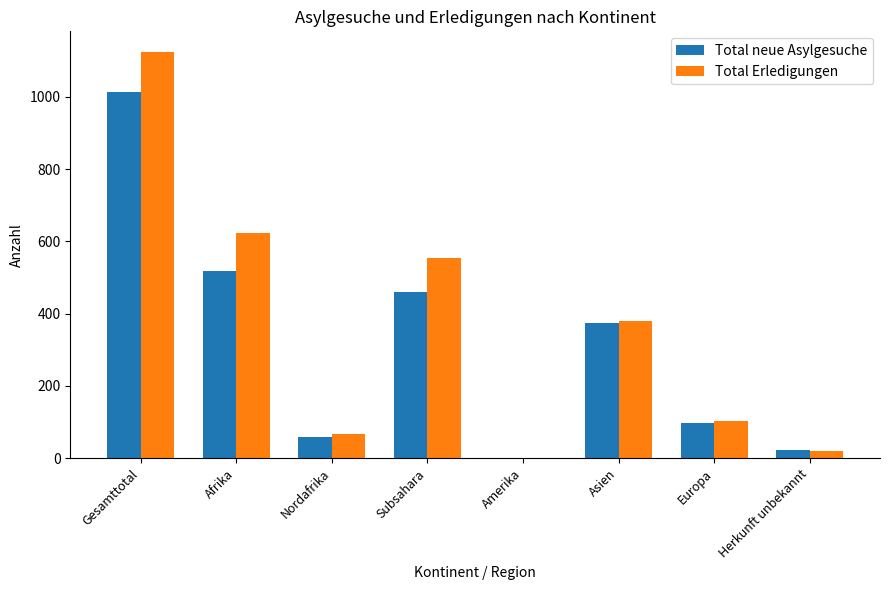

Reading left to right, transcribe all the data shown in this chart.

Total neue Asylgesuche: Gesamttotal=1012	Afrika=517	Nordafrika=58	Subsahara=459	Amerika=1	Asien=375	Europa=97	Herkunft unbekannt=22
Total Erledigungen: Gesamttotal=1125	Afrika=622	Nordafrika=67	Subsahara=555	Amerika=1	Asien=380	Europa=103	Herkunft unbekannt=19